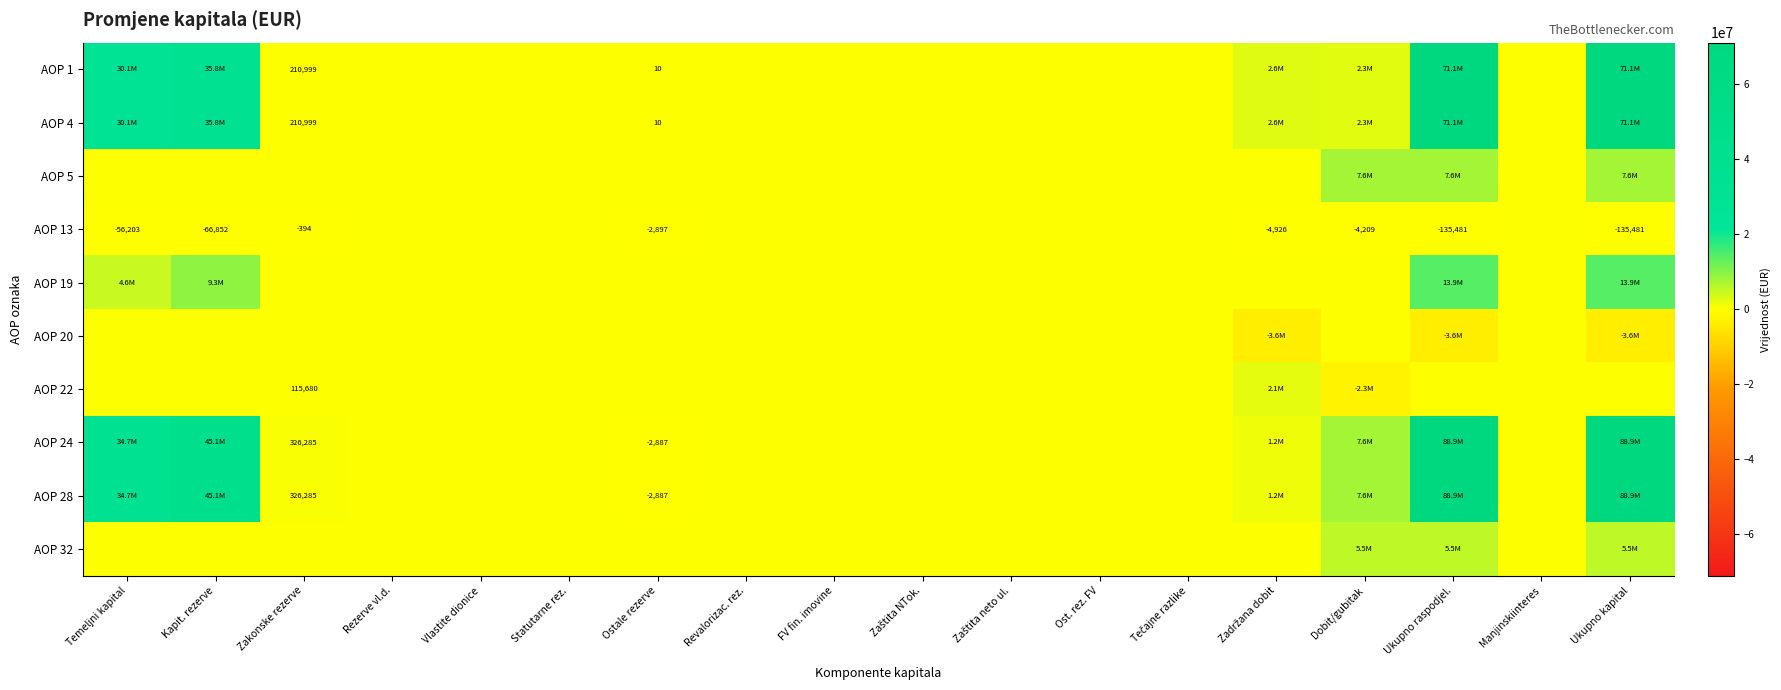

The AOP 4 series shows 98178238 at Ukupno raspodjel.. True or false?

False